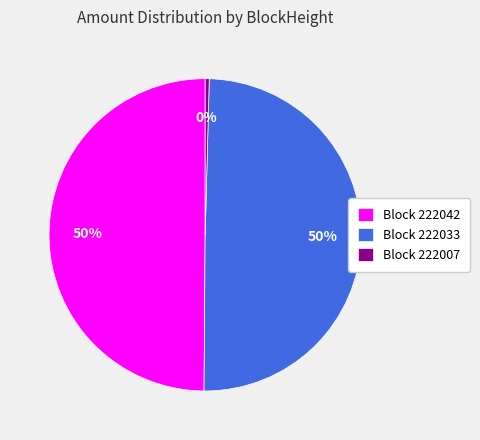

To the nearest percent, what is the average slice percentage?

33%